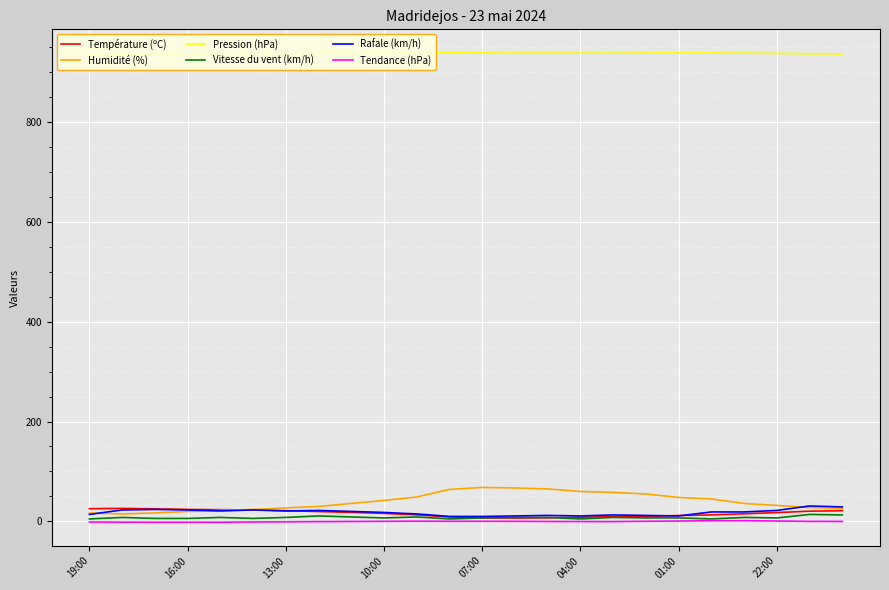

What is the maximum value for Rafale (km/h)?

31.0